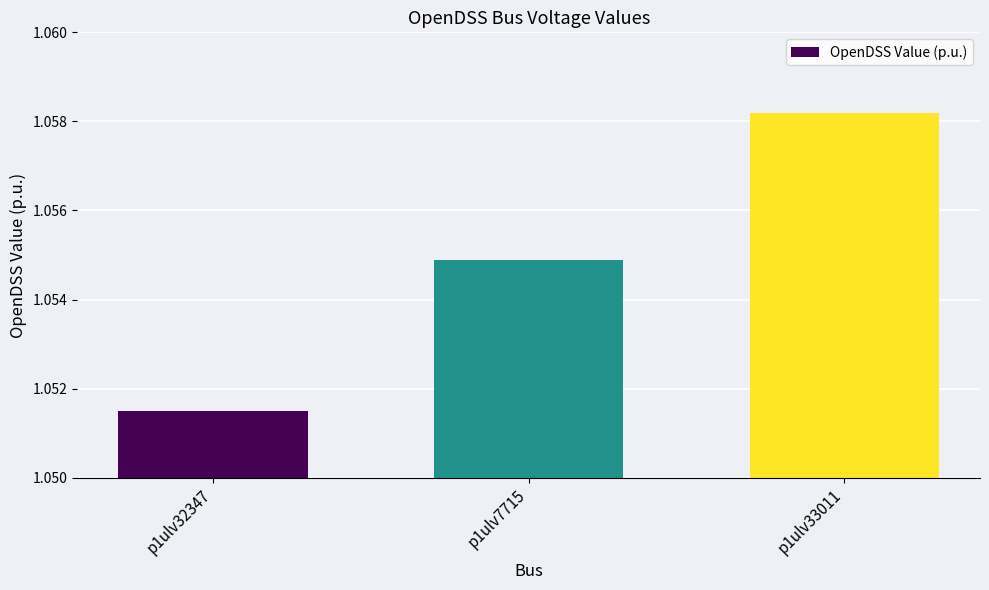

Rank the categories by value from highest to lowest.

p1ulv33011, p1ulv7715, p1ulv32347